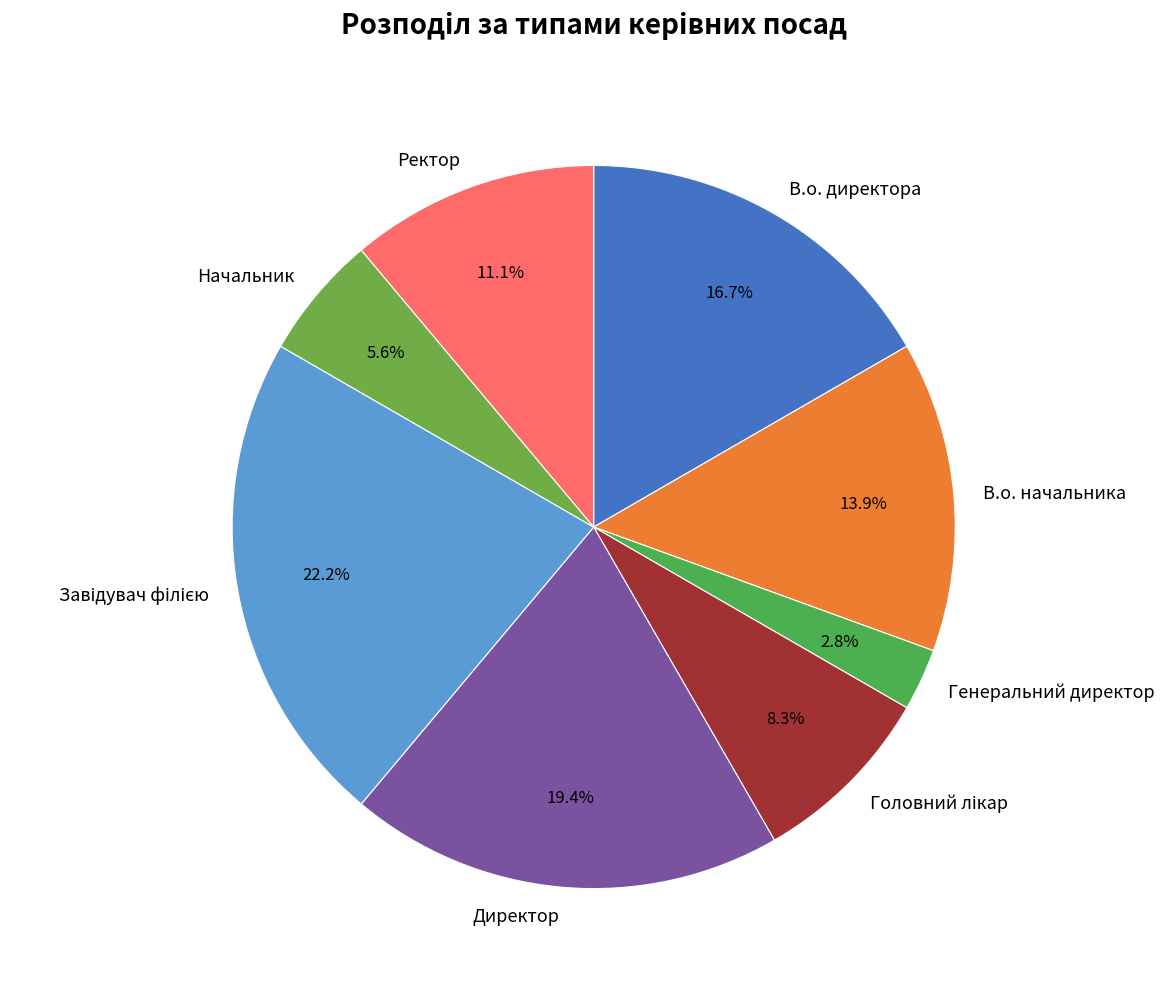

Count the number of slices in the pie.

8